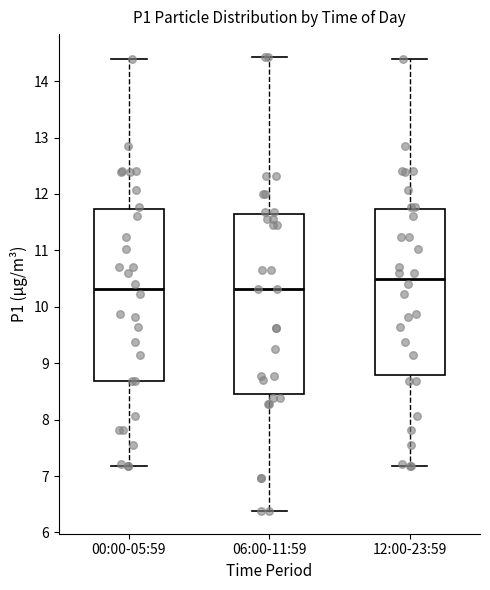

Where does the upper whisker of the box for 06:00-11:59 end on the y-axis? The values are not printed on the chart, so give them approximately, as read against the axis.

14.4